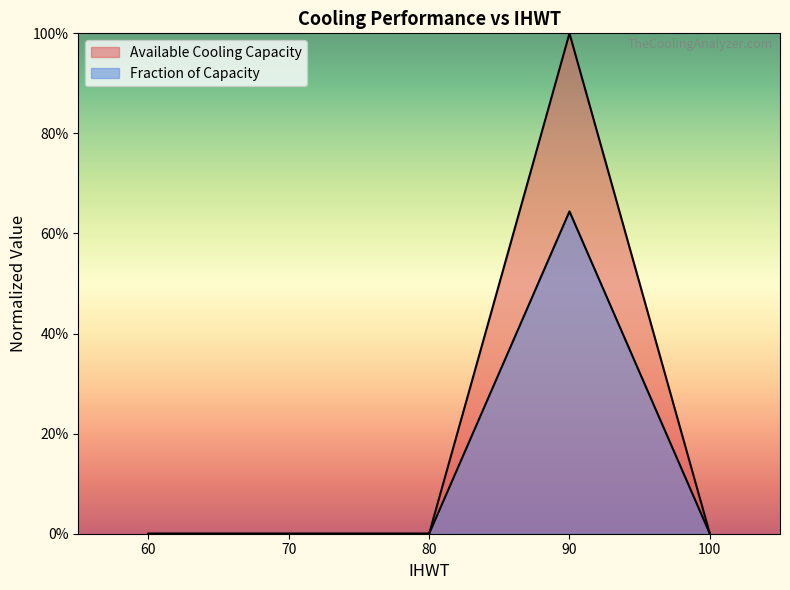

Where is the first local maximum for Available Cooling Capacity?

90